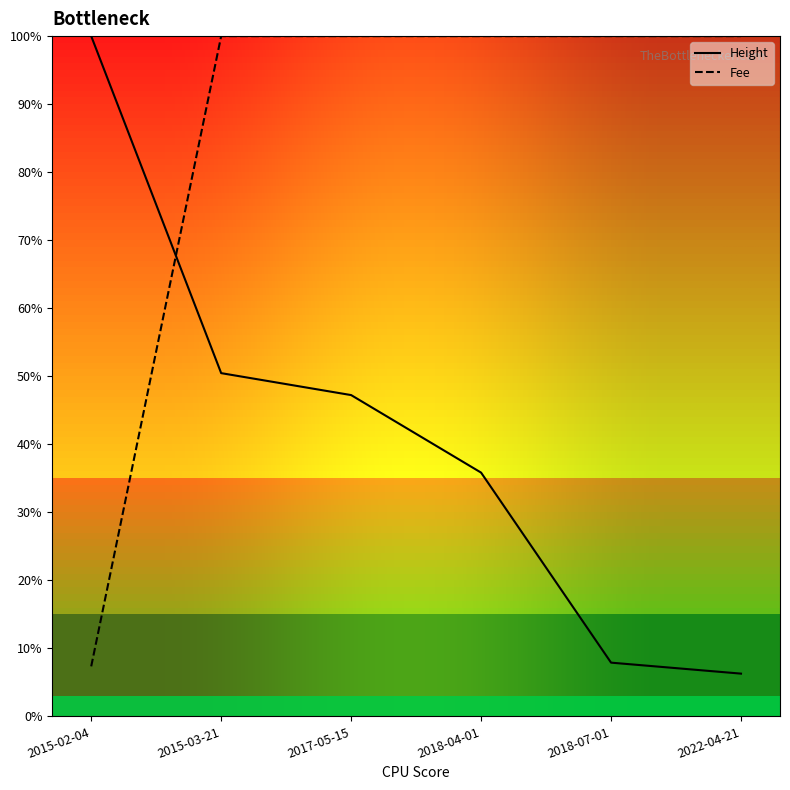

What is the difference between the maximum and minimum values in the Fee series?

92.7